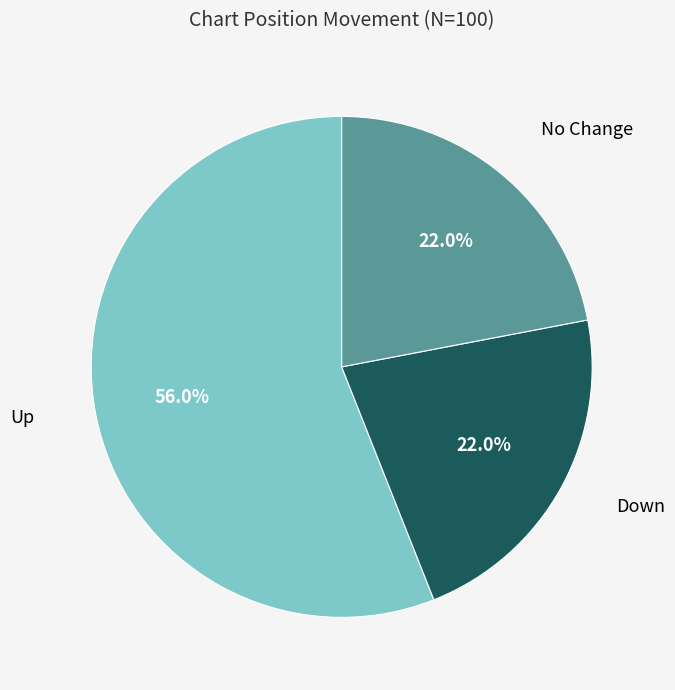

Is there any slice that represents more than half of the pie?

Yes